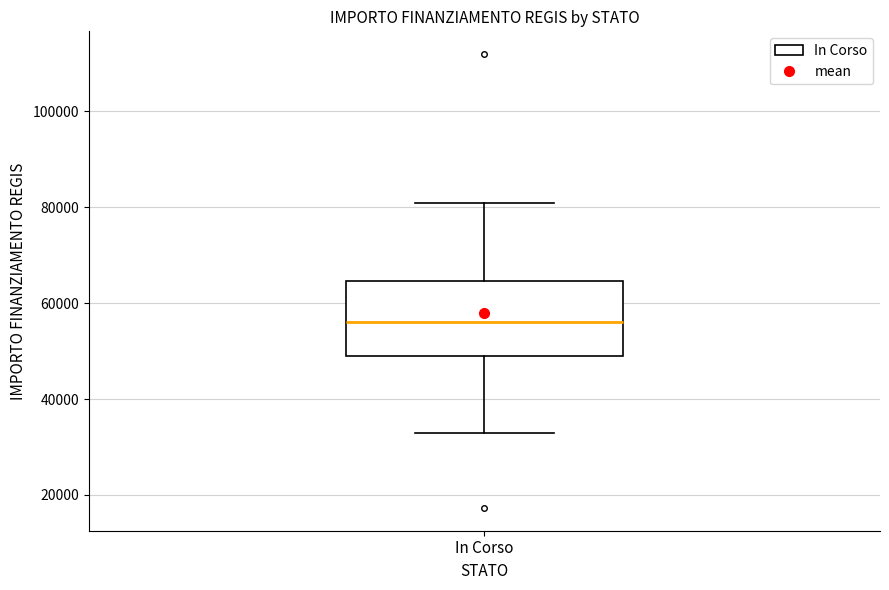

Read this box plot against the y-axis: the position of the median line, the range covered by the box, and the ends of both whiskers. The values are not printed on the chart, so give them approximately, as read against the axis.

median 56000, box 50000 to 64000, whiskers 32000 to 80000